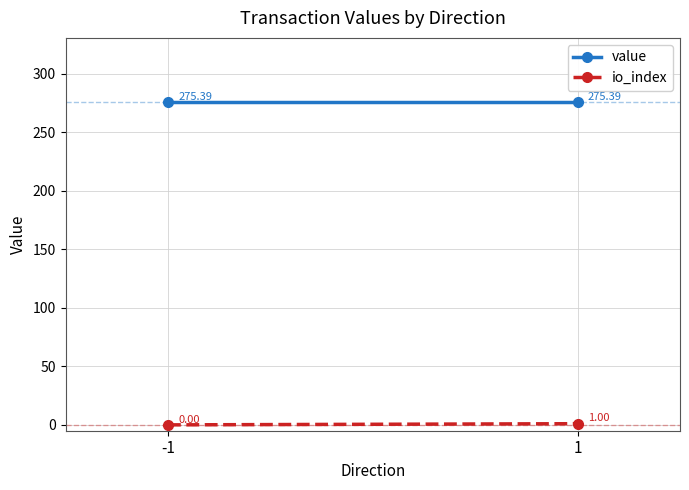

Is it true that io_index equals 0.5 at -1?

False